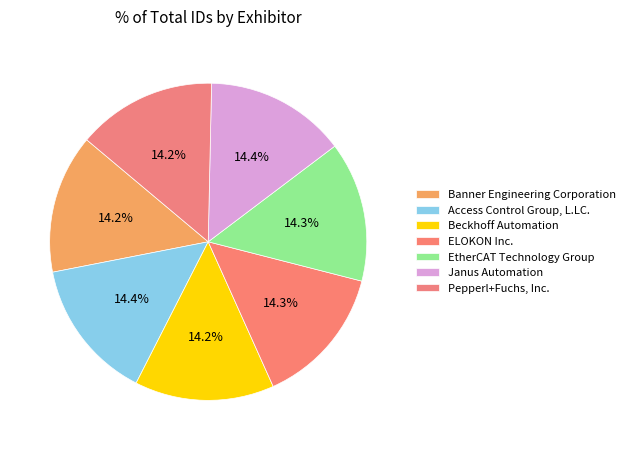

Count the number of slices in the pie.

7